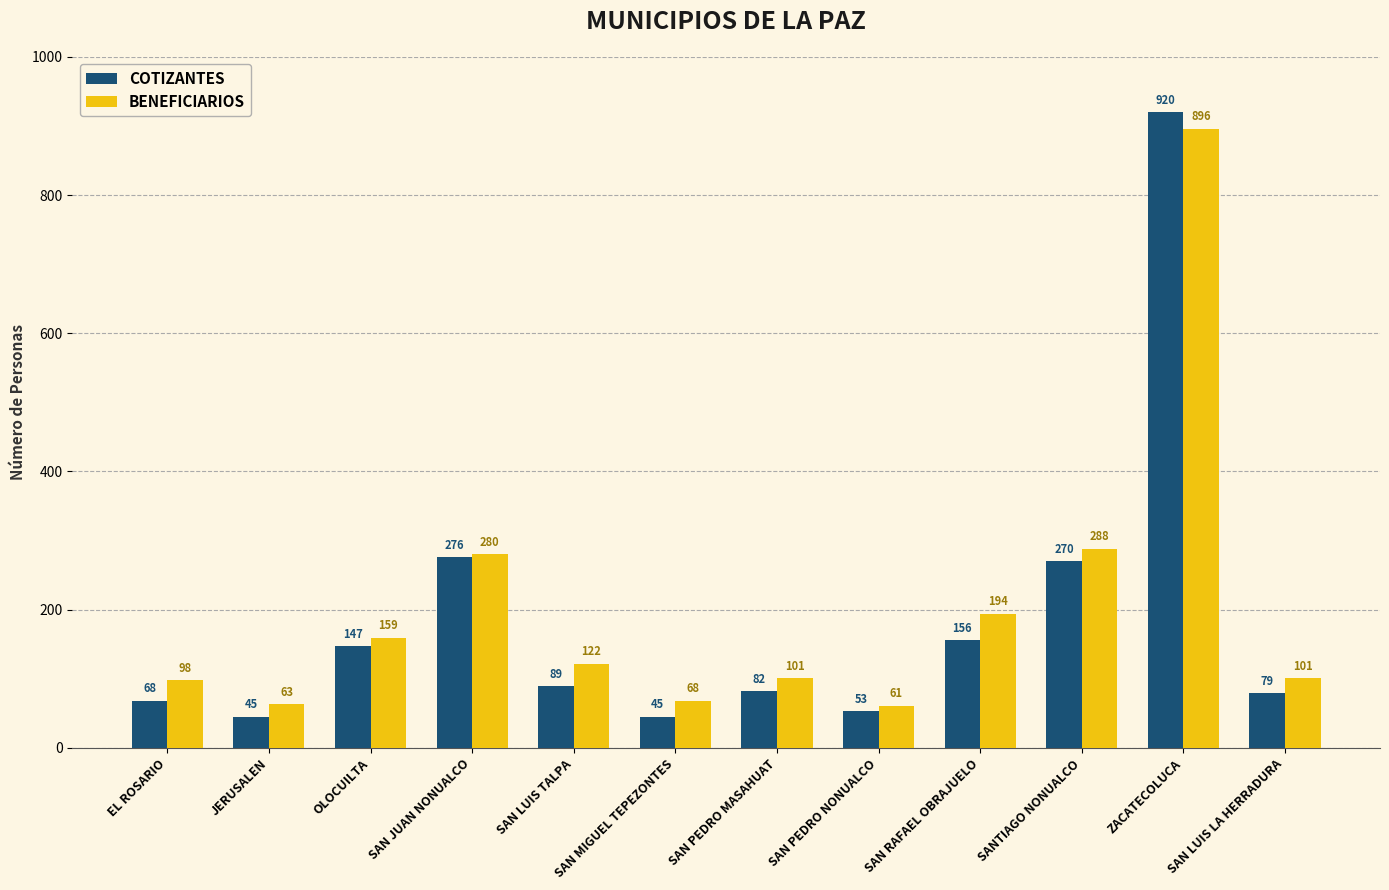

Which series has the largest total across all categories?

BENEFICIARIOS